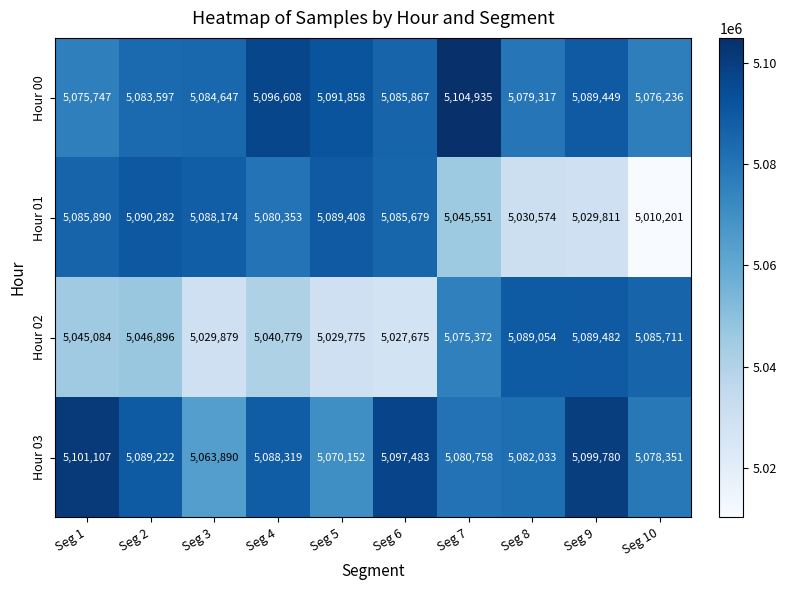

Which label corresponds to the largest value in the chart?

Seg 7